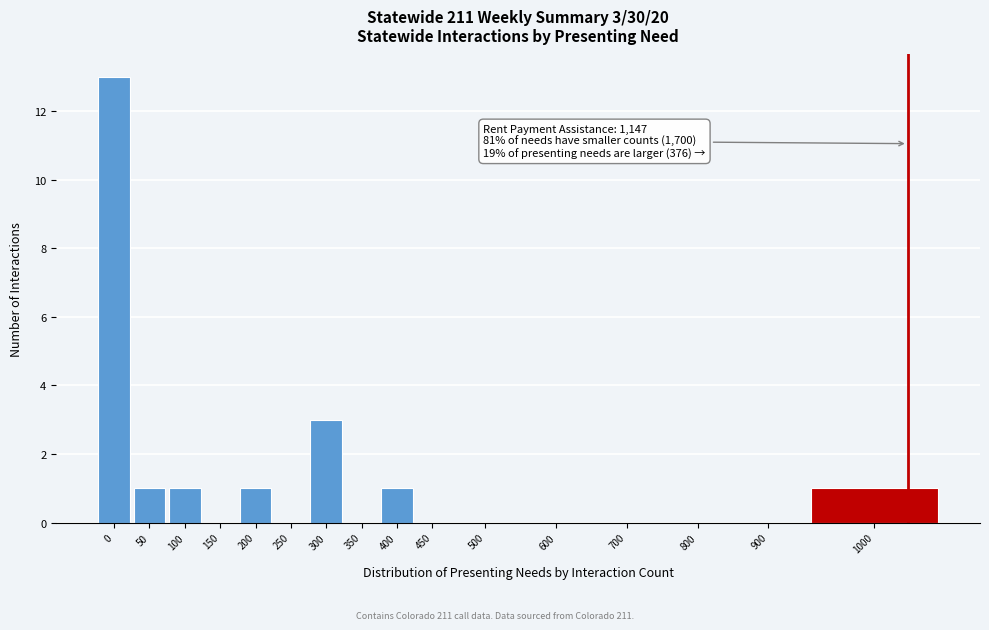

Reading left to right, what are all the values shown in this chart?

0=13	50=1	100=1	150=0	200=1	250=0	300=3	350=0	400=1	450=0	500=0	600=0	700=0	800=0	900=0	1000=1